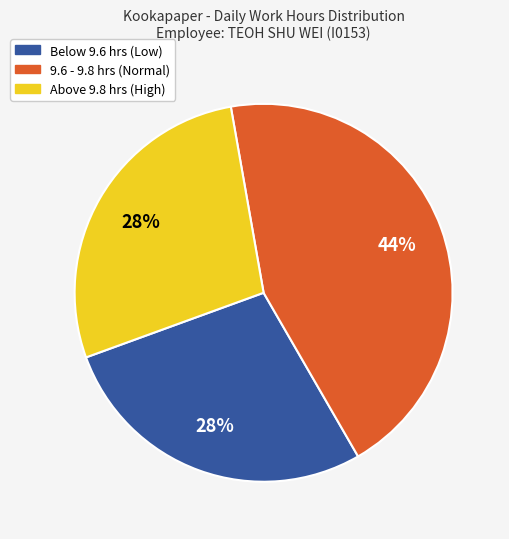

How many slices are in this pie chart?

3